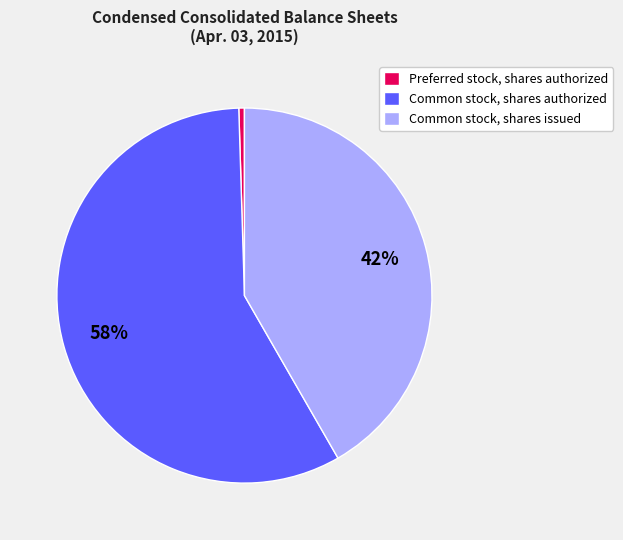

Is the sum of Common stock, shares issued and Common stock, shares authorized greater than half?

Yes